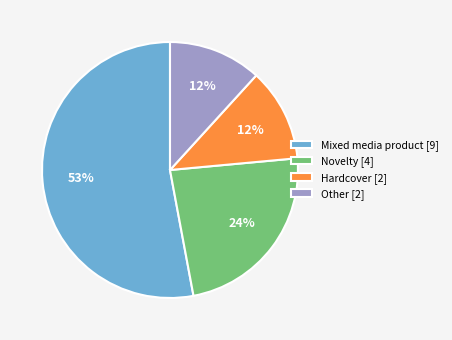

What is the majority slice?

Mixed media product [9]